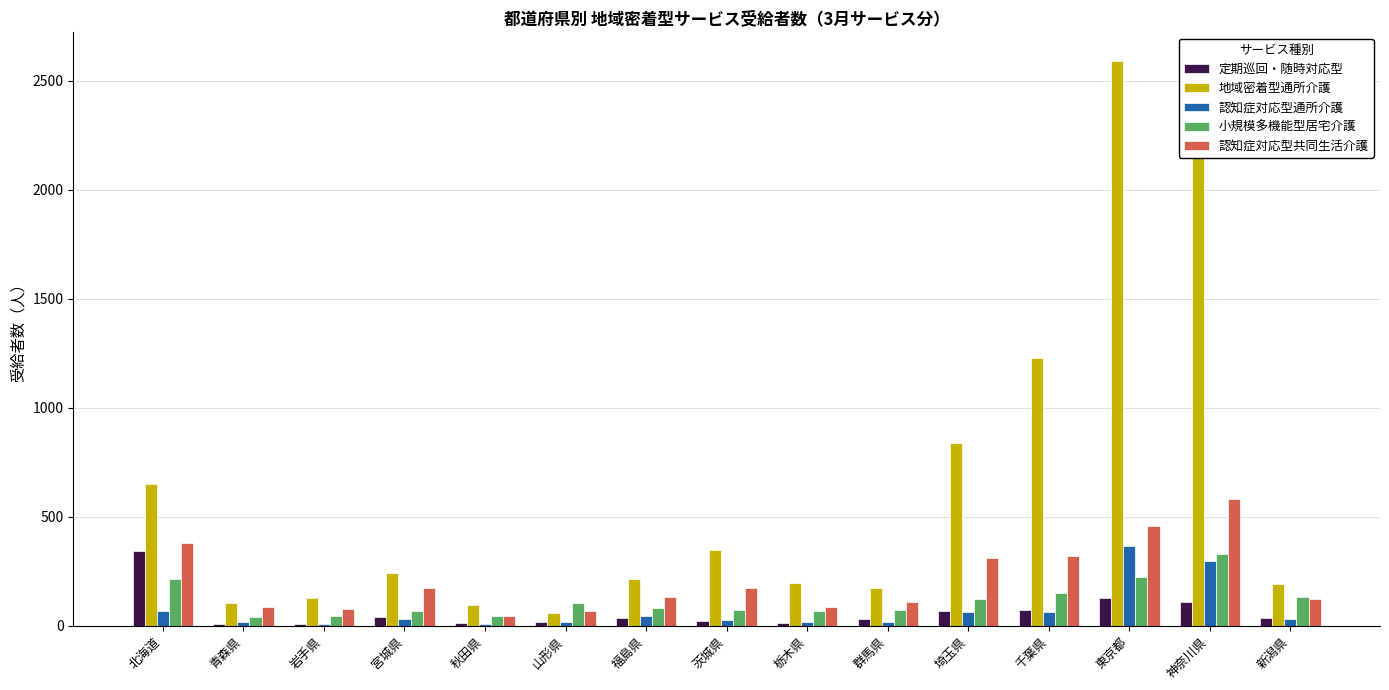

What is the sum of all 認知症対応型共同生活介護 values?

3128